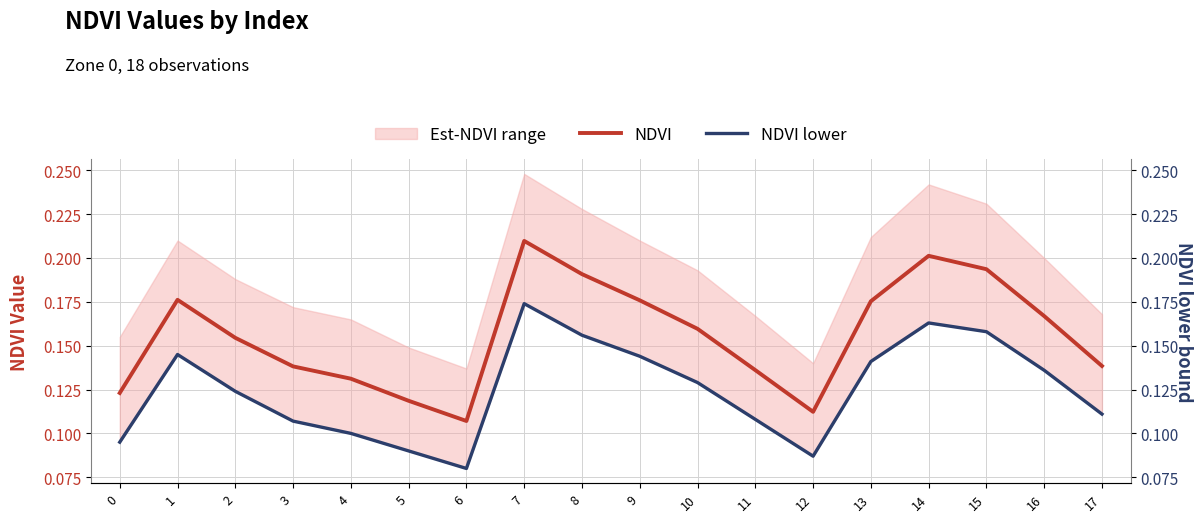

What is the sum of all NDVI lower values?

2.2